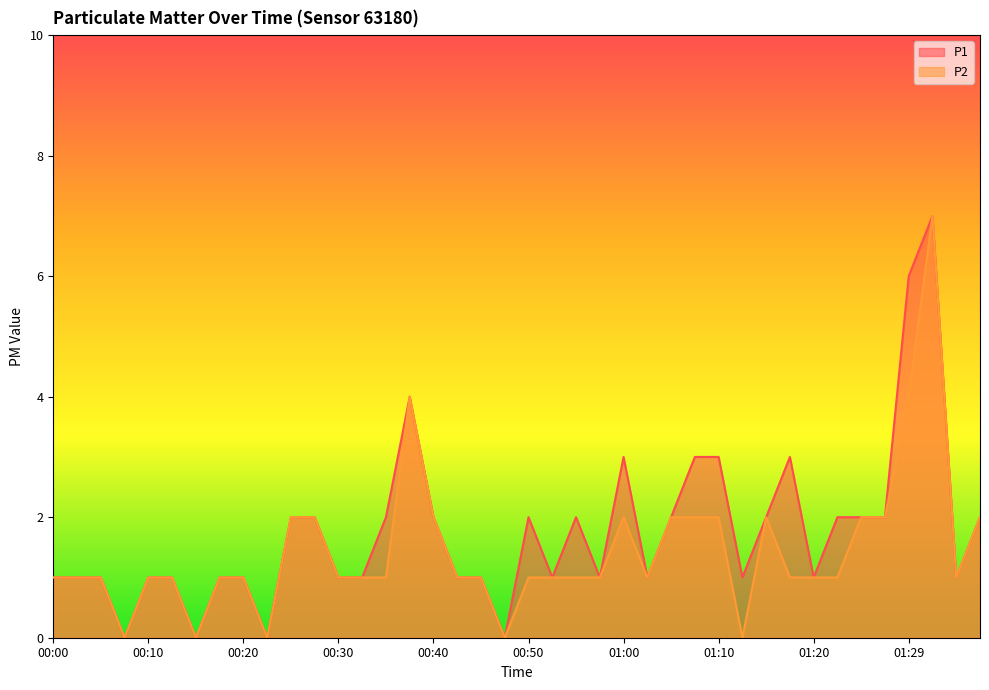

What is the total value across all series at 01:27?

4